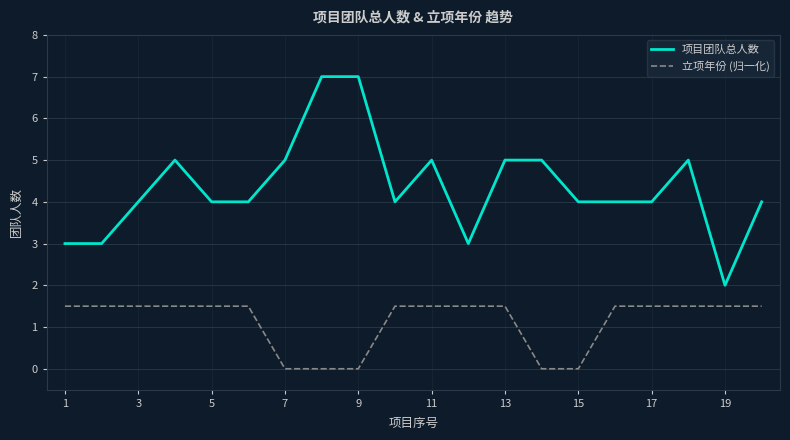

Which series has the largest total across all categories?

项目团队总人数